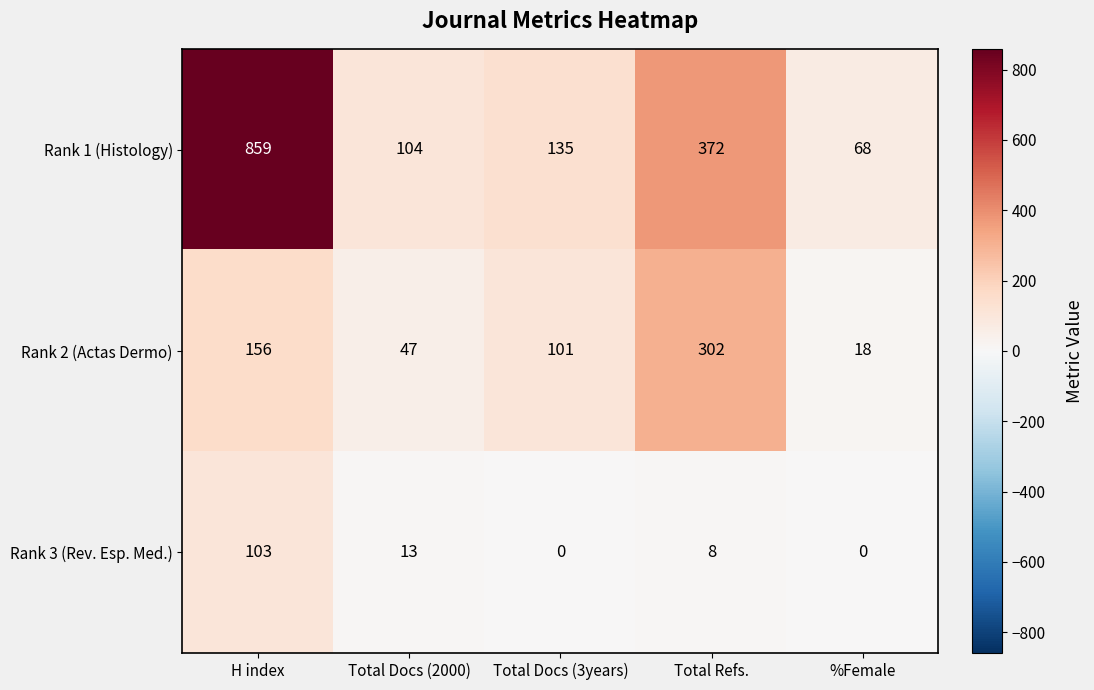

Which series has the largest total across all categories?

Rank 1 (Histology)